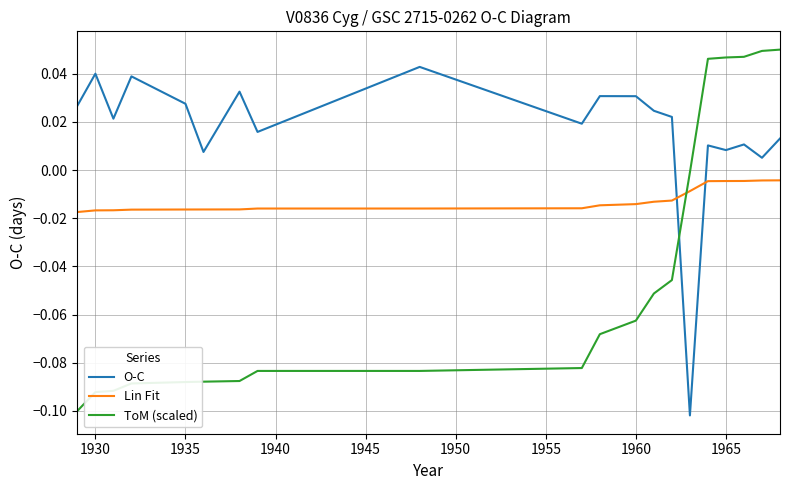

Which series has the largest total across all categories?

O-C